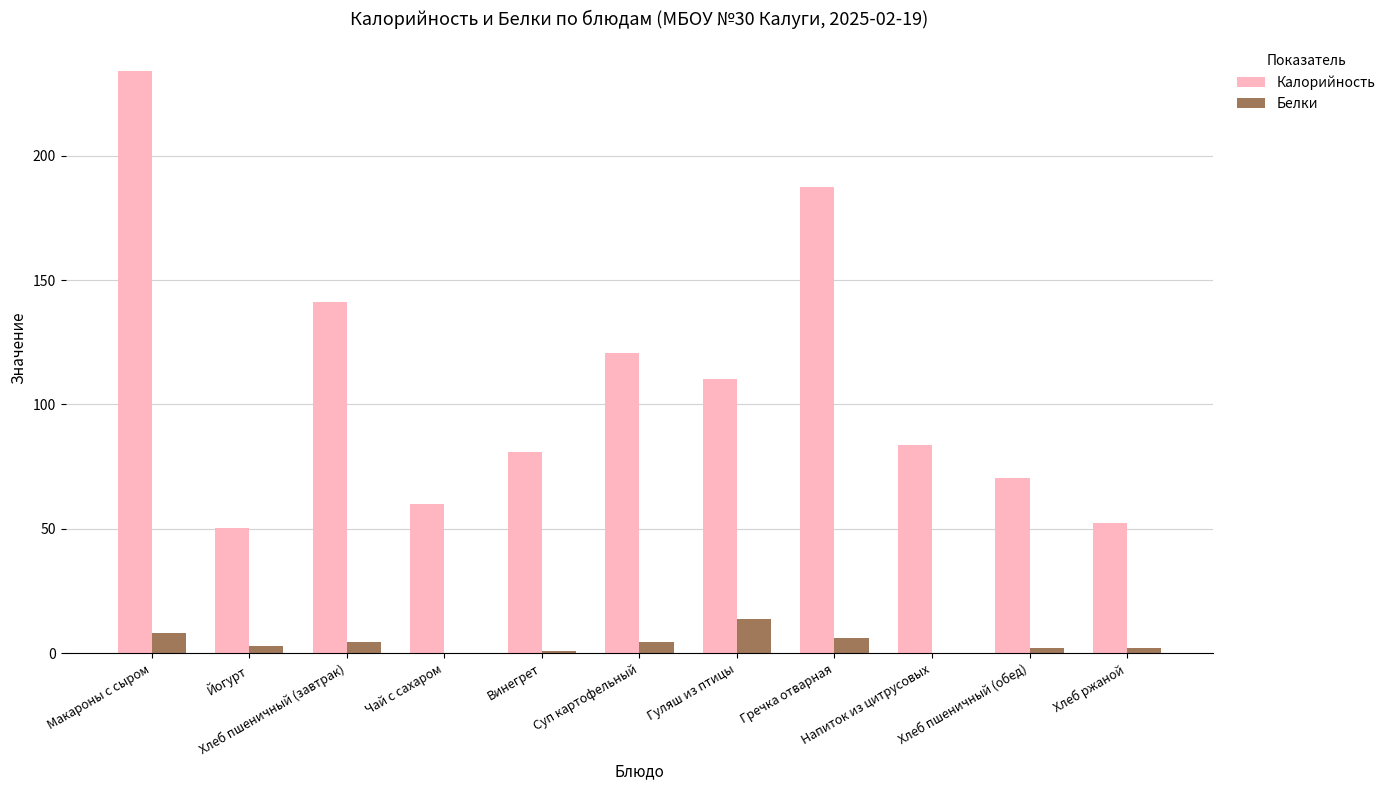

How many data points does each series have?

11